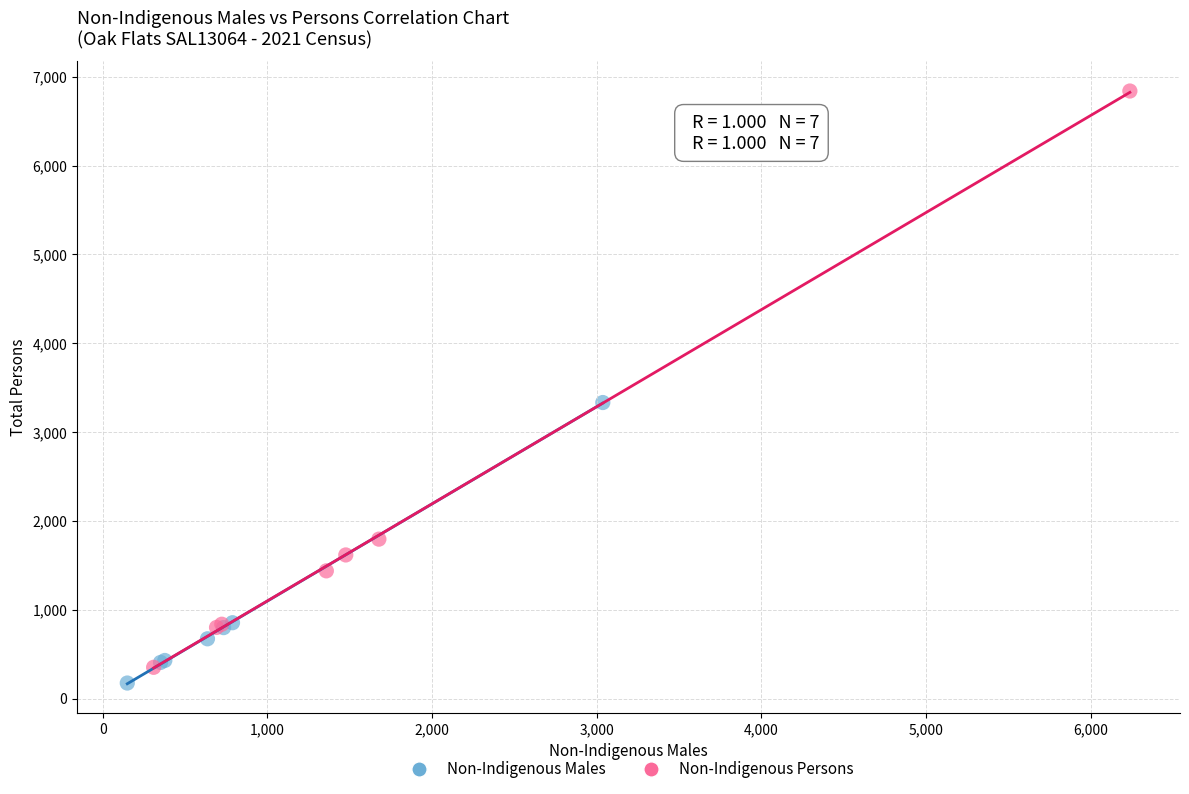

Which series contains the highest Y value?

Non-Indigenous Persons